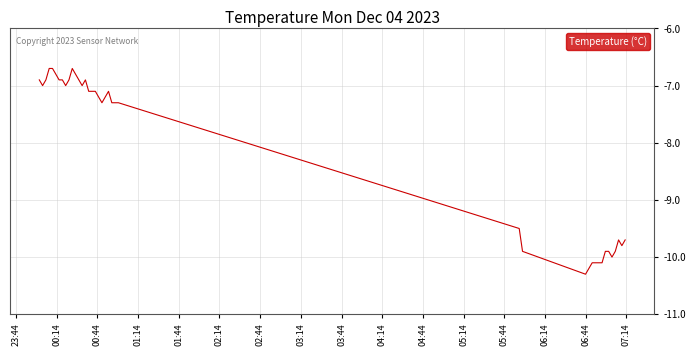

What is the maximum value shown in the chart?

-6.7